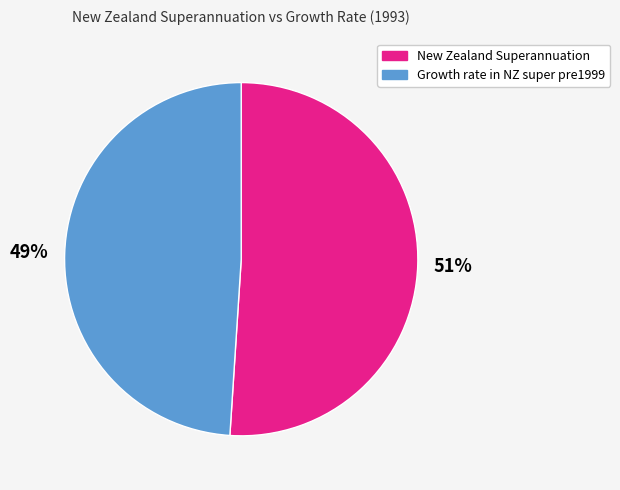

Is there any slice that represents more than half of the pie?

Yes